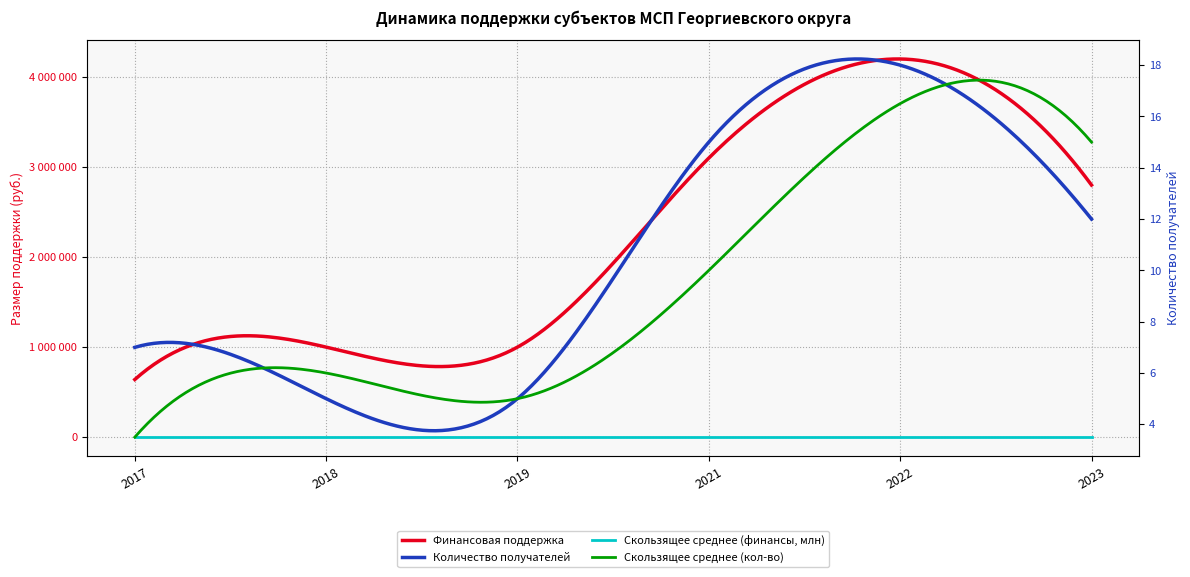

True or false: Финансовая поддержка has more than 0 interior local peaks.

True